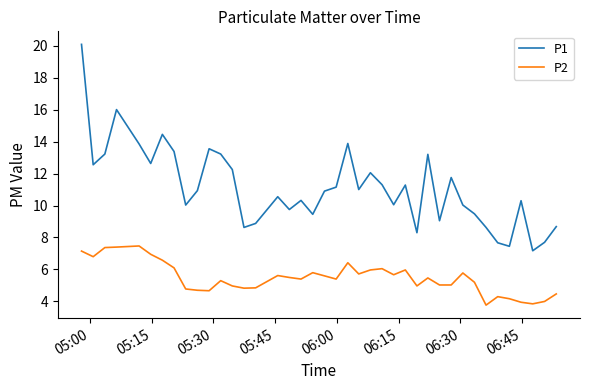

Which series has the largest range (max minus min)?

P1